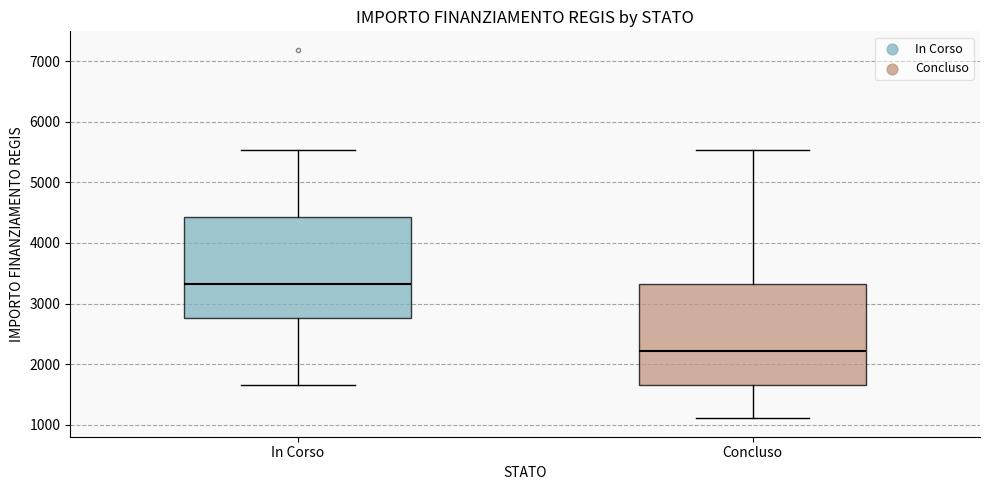

Reading left to right, transcribe this box plot: for each box, give where its median line is, the range the box spans, and where its two whiskers end, as read against the y-axis. The values are not printed on the chart, so give them approximately, as read against the axis.

In Corso: median 3300, box 2800 to 4400, whiskers 1700 to 5500
Concluso: median 2200, box 1700 to 3300, whiskers 1100 to 5500